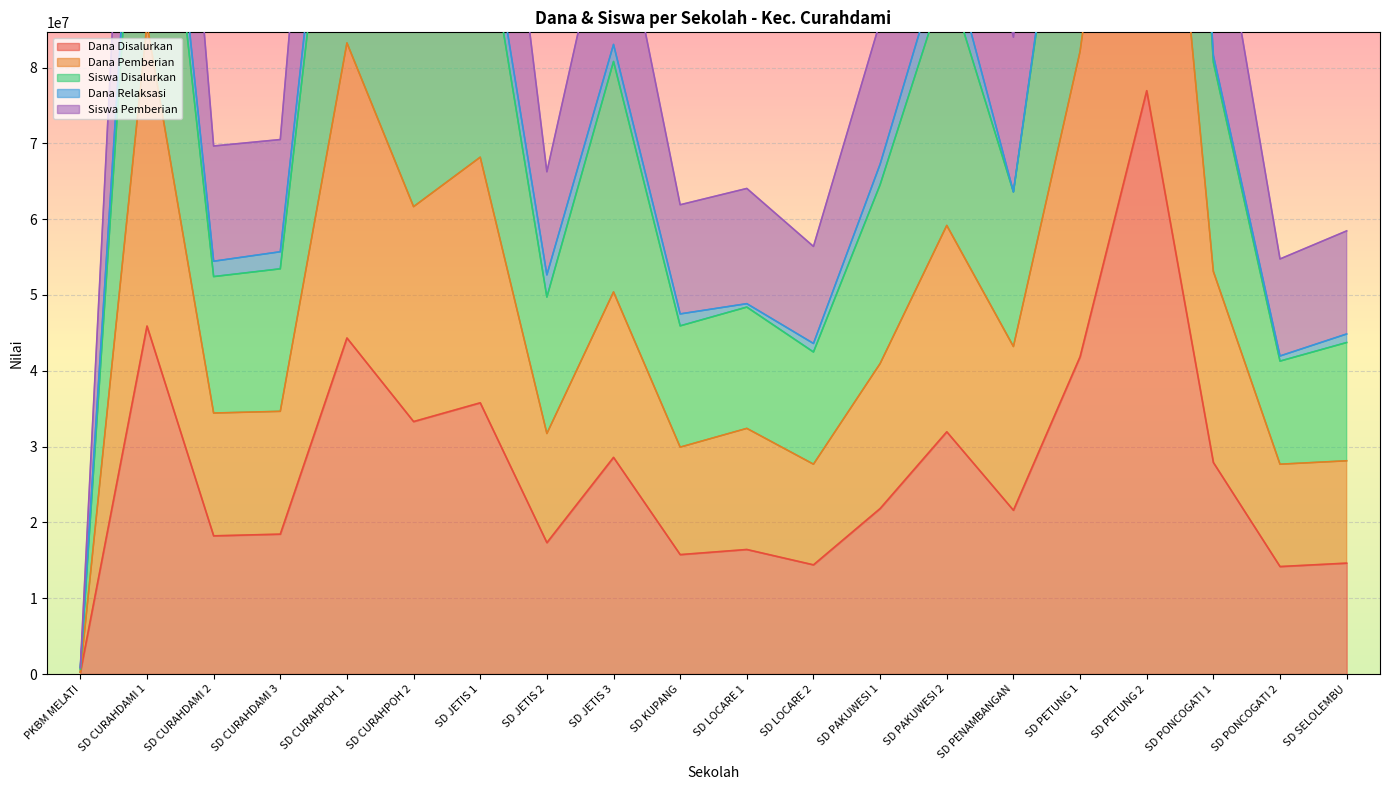

True or false: Siswa Pemberian and Dana Pemberian intersect in this chart.

False